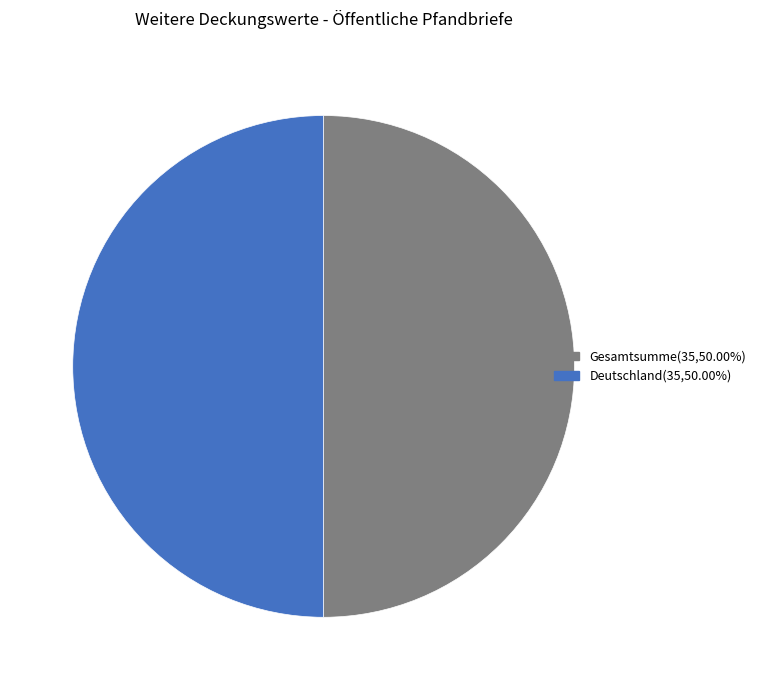

Approximately how many times larger is the value at Deutschland(35,50.00%) compared to Gesamtsumme(35,50.00%)?

1.0